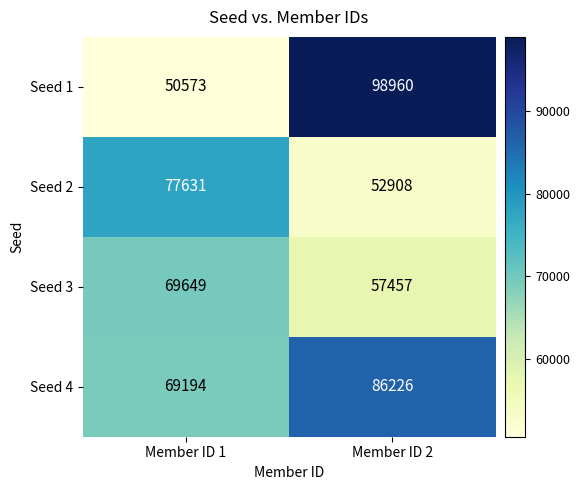

At which category is the sum across all series the highest?

Member ID 2